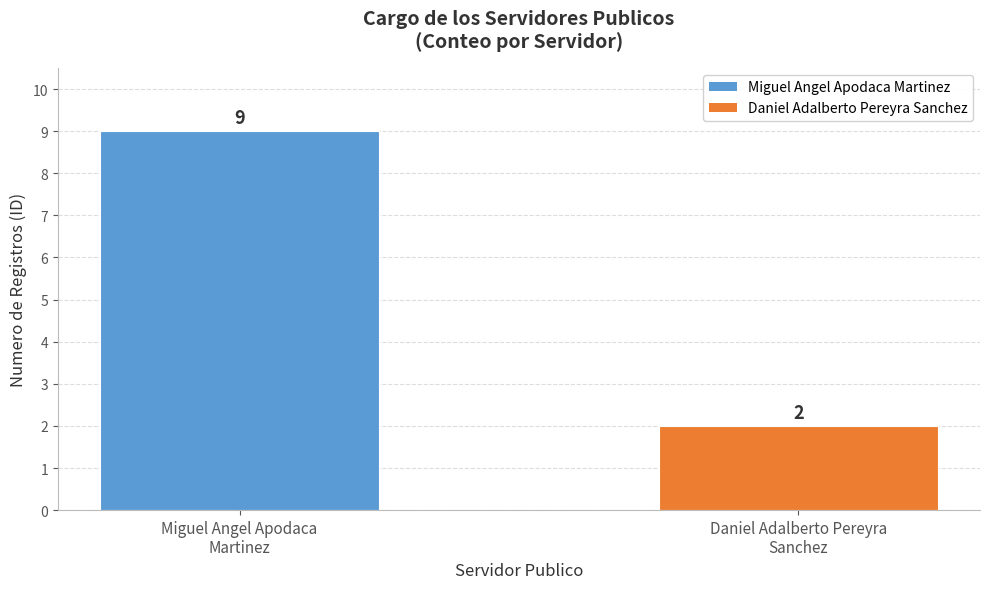

Does the chart contain stacked bars?

No